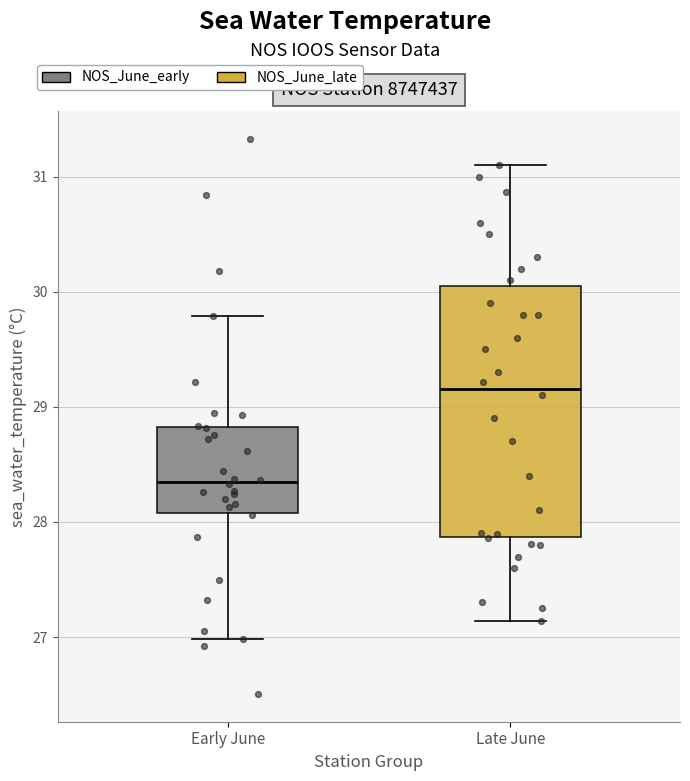

Which box's median line is the highest?

Late June